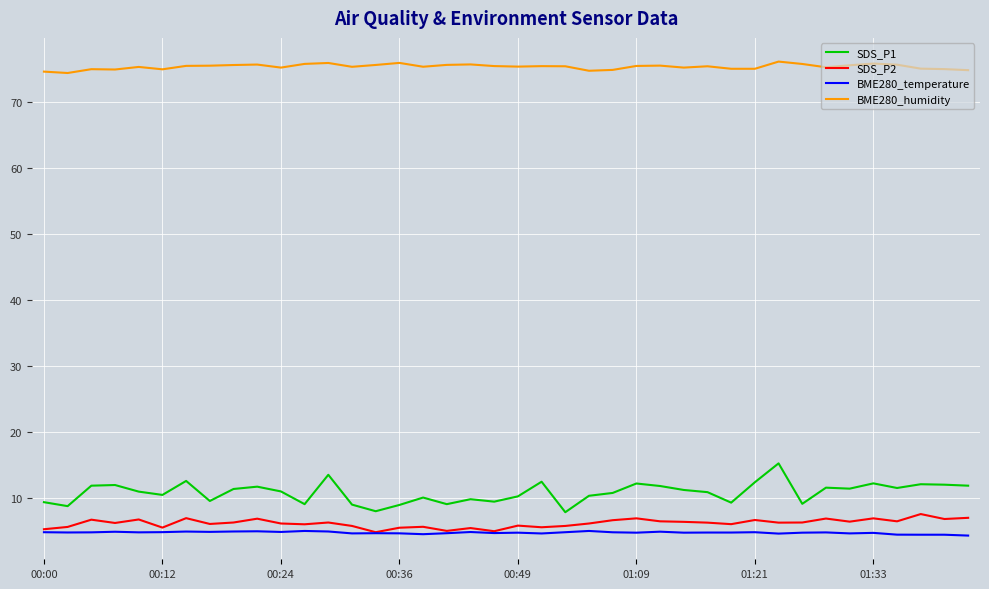

How many lines are shown in the chart?

4